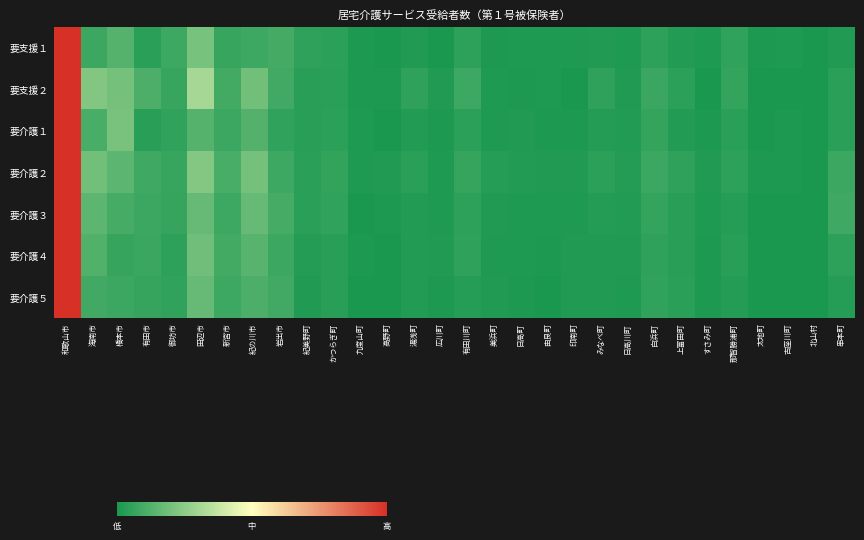

Reading left to right, extract all data points from this chart.

要支援１: 和歌山市=1.0	海南市=0.1	橋本市=0.1	有田市=0.0	御坊市=0.1	田辺市=0.2	新宮市=0.1	紀の川市=0.1	岩出市=0.1	紀美野町=0.0	かつらぎ町=0.0	九度山町=0.0	高野町=0.0	湯浅町=0.0	広川町=0.0	有田川町=0.0	美浜町=0.0	日高町=0.0	由良町=0.0	印南町=0.0	みなべ町=0.0	日高川町=0.0	白浜町=0.0	上富田町=0.0	すさみ町=0.0	那智勝浦町=0.1	太地町=0.0	古座川町=0.0	北山村=0.0	串本町=0.0
要支援２: 和歌山市=1.0	海南市=0.2	橋本市=0.2	有田市=0.1	御坊市=0.1	田辺市=0.3	新宮市=0.1	紀の川市=0.2	岩出市=0.1	紀美野町=0.0	かつらぎ町=0.0	九度山町=0.0	高野町=0.0	湯浅町=0.0	広川町=0.0	有田川町=0.1	美浜町=0.0	日高町=0.0	由良町=0.0	印南町=0.0	みなべ町=0.0	日高川町=0.0	白浜町=0.1	上富田町=0.0	すさみ町=0.0	那智勝浦町=0.1	太地町=0.0	古座川町=0.0	北山村=0.0	串本町=0.0
要介護１: 和歌山市=1.0	海南市=0.1	橋本市=0.2	有田市=0.0	御坊市=0.1	田辺市=0.1	新宮市=0.1	紀の川市=0.1	岩出市=0.1	紀美野町=0.0	かつらぎ町=0.0	九度山町=0.0	高野町=0.0	湯浅町=0.0	広川町=0.0	有田川町=0.0	美浜町=0.0	日高町=0.0	由良町=0.0	印南町=0.0	みなべ町=0.0	日高川町=0.0	白浜町=0.1	上富田町=0.0	すさみ町=0.0	那智勝浦町=0.0	太地町=0.0	古座川町=0.0	北山村=0.0	串本町=0.0
要介護２: 和歌山市=1.0	海南市=0.2	橋本市=0.1	有田市=0.1	御坊市=0.1	田辺市=0.2	新宮市=0.1	紀の川市=0.2	岩出市=0.1	紀美野町=0.0	かつらぎ町=0.1	九度山町=0.0	高野町=0.0	湯浅町=0.0	広川町=0.0	有田川町=0.1	美浜町=0.0	日高町=0.0	由良町=0.0	印南町=0.0	みなべ町=0.0	日高川町=0.0	白浜町=0.1	上富田町=0.0	すさみ町=0.0	那智勝浦町=0.0	太地町=0.0	古座川町=0.0	北山村=0.0	串本町=0.1
要介護３: 和歌山市=1.0	海南市=0.1	橋本市=0.1	有田市=0.1	御坊市=0.1	田辺市=0.2	新宮市=0.1	紀の川市=0.2	岩出市=0.1	紀美野町=0.0	かつらぎ町=0.1	九度山町=0.0	高野町=0.0	湯浅町=0.0	広川町=0.0	有田川町=0.0	美浜町=0.0	日高町=0.0	由良町=0.0	印南町=0.0	みなべ町=0.0	日高川町=0.0	白浜町=0.1	上富田町=0.0	すさみ町=0.0	那智勝浦町=0.0	太地町=0.0	古座川町=0.0	北山村=0.0	串本町=0.1
要介護４: 和歌山市=1.0	海南市=0.1	橋本市=0.1	有田市=0.1	御坊市=0.0	田辺市=0.2	新宮市=0.1	紀の川市=0.1	岩出市=0.1	紀美野町=0.0	かつらぎ町=0.0	九度山町=0.0	高野町=0.0	湯浅町=0.0	広川町=0.0	有田川町=0.1	美浜町=0.0	日高町=0.0	由良町=0.0	印南町=0.0	みなべ町=0.0	日高川町=0.0	白浜町=0.0	上富田町=0.0	すさみ町=0.0	那智勝浦町=0.0	太地町=0.0	古座川町=0.0	北山村=0.0	串本町=0.0
要介護５: 和歌山市=1.0	海南市=0.1	橋本市=0.1	有田市=0.1	御坊市=0.1	田辺市=0.2	新宮市=0.1	紀の川市=0.1	岩出市=0.1	紀美野町=0.0	かつらぎ町=0.0	九度山町=0.0	高野町=0.0	湯浅町=0.0	広川町=0.0	有田川町=0.0	美浜町=0.0	日高町=0.0	由良町=0.0	印南町=0.0	みなべ町=0.0	日高川町=0.0	白浜町=0.1	上富田町=0.0	すさみ町=0.0	那智勝浦町=0.0	太地町=0.0	古座川町=0.0	北山村=0.0	串本町=0.0